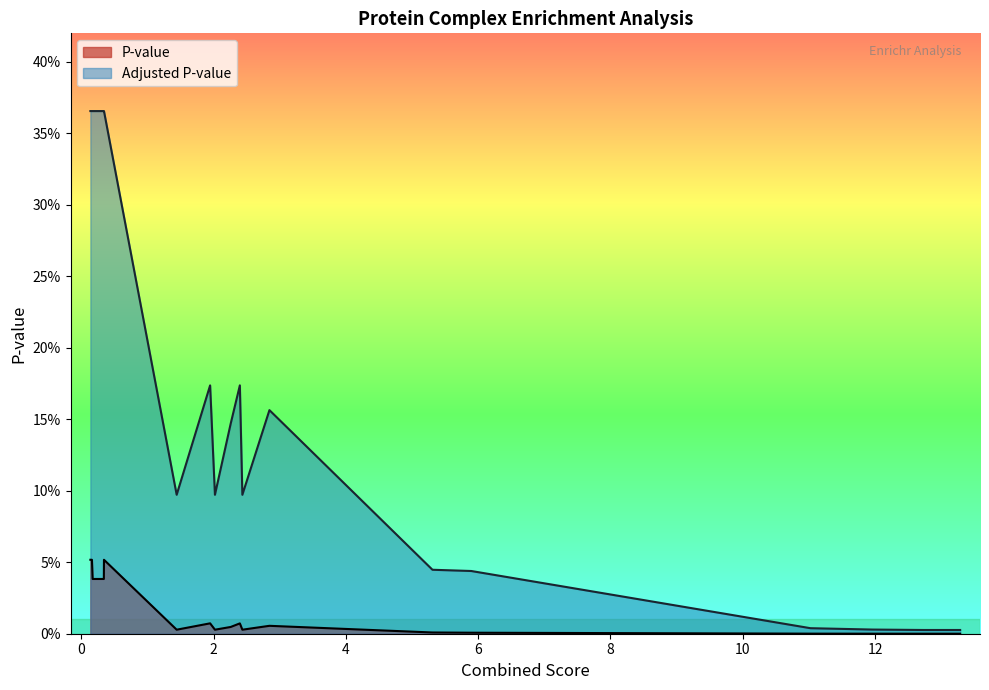

What are all the series names shown in the legend?

P-value, Adjusted P-value